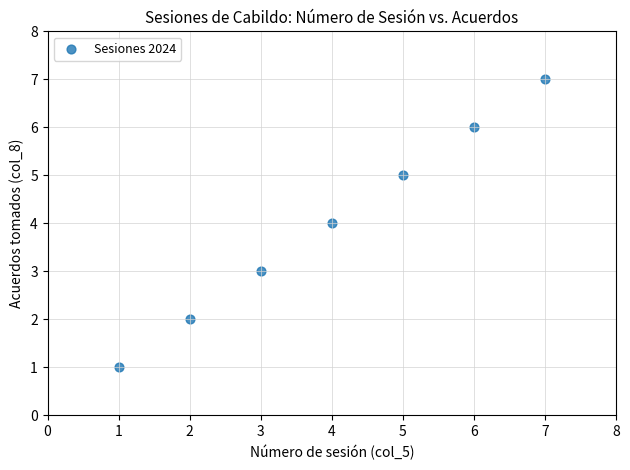

What is the average Y value?

4